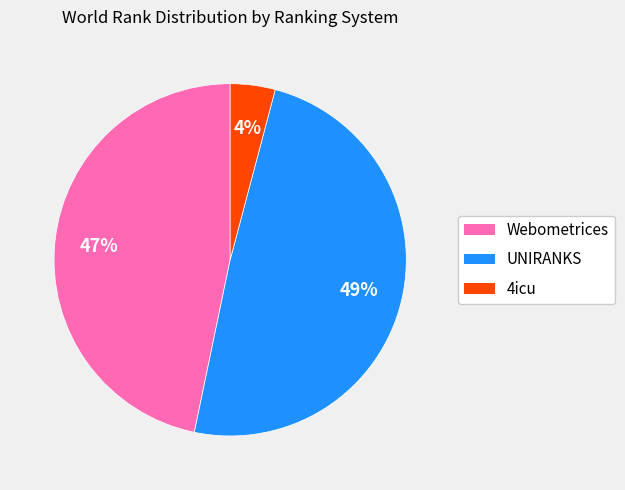

Does any single category account for the majority?

No